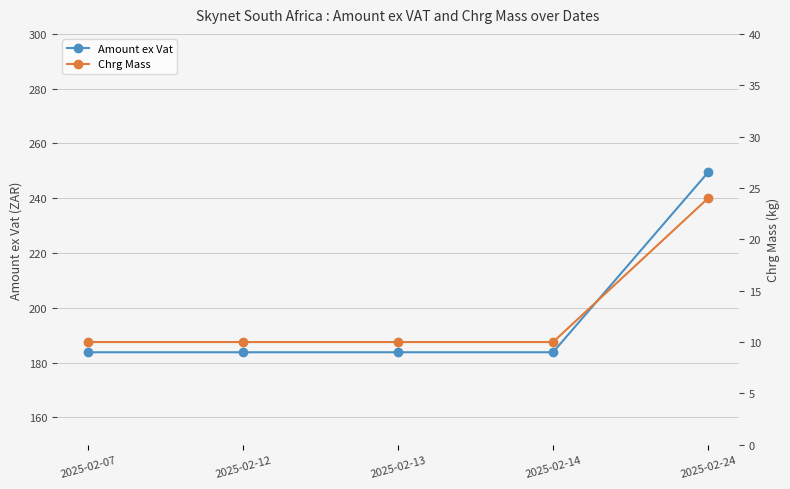

What is the greatest value displayed?

249.4